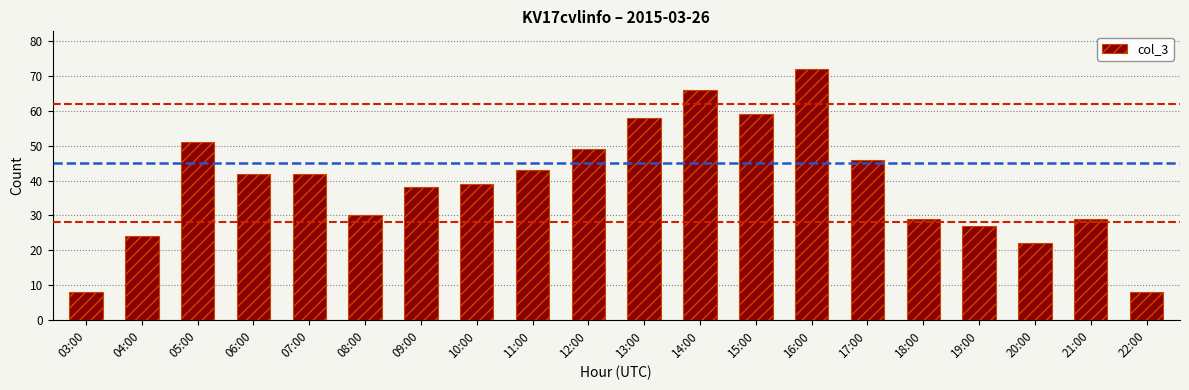

What is the approximate value at 13:00, to the nearest 5?

60